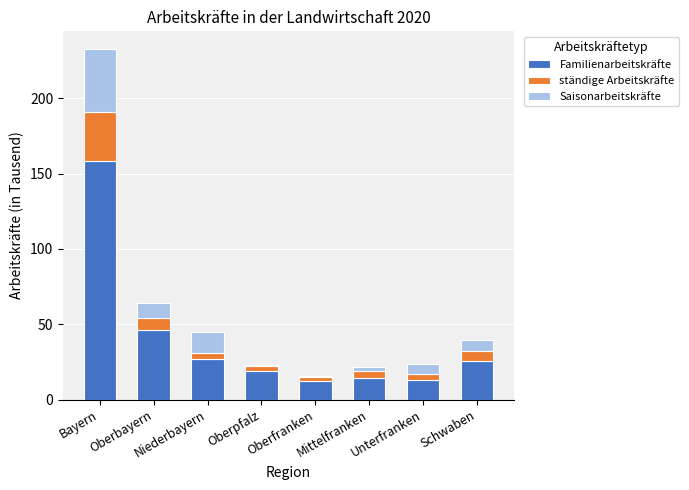

At which category is the sum across all series the highest?

Bayern